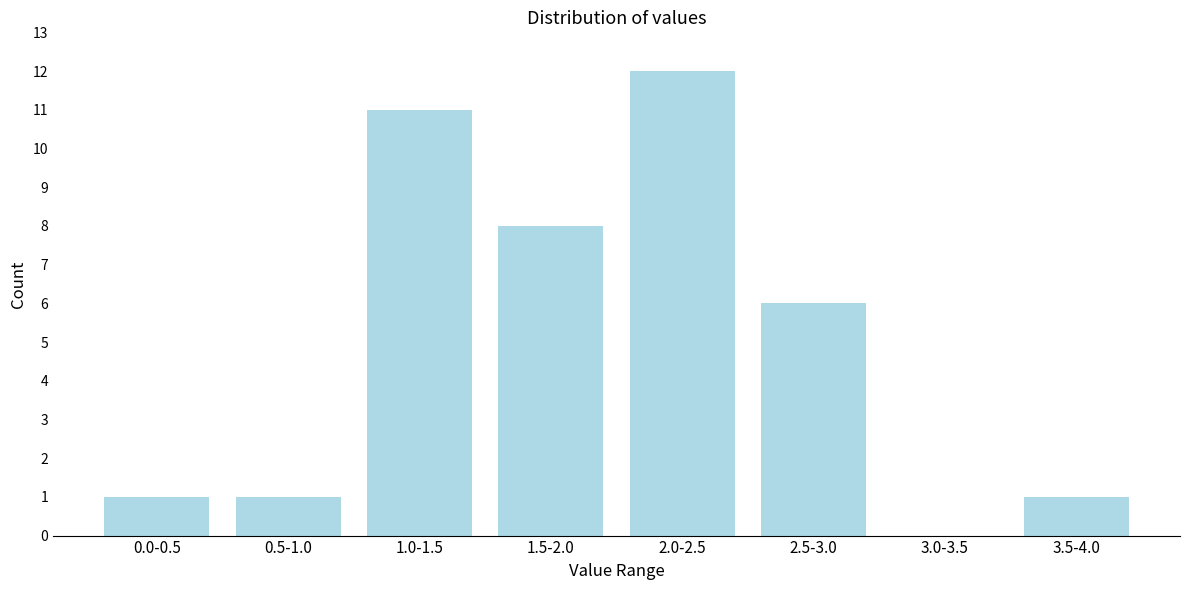

Reading left to right, list all the values displayed in this chart.

0.0-0.5=1	0.5-1.0=1	1.0-1.5=11	1.5-2.0=8	2.0-2.5=12	2.5-3.0=6	3.0-3.5=0	3.5-4.0=1